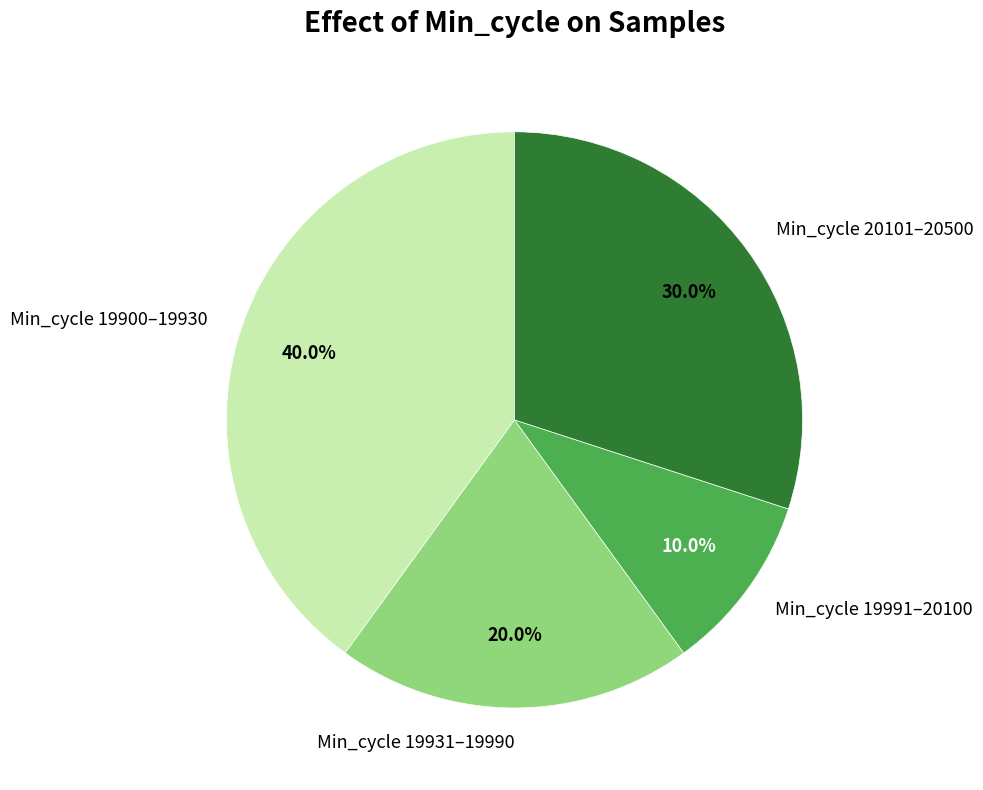

What is the ratio of the value at Min_cycle 19900–19930 to the value at Min_cycle 20101–20500?

1.3